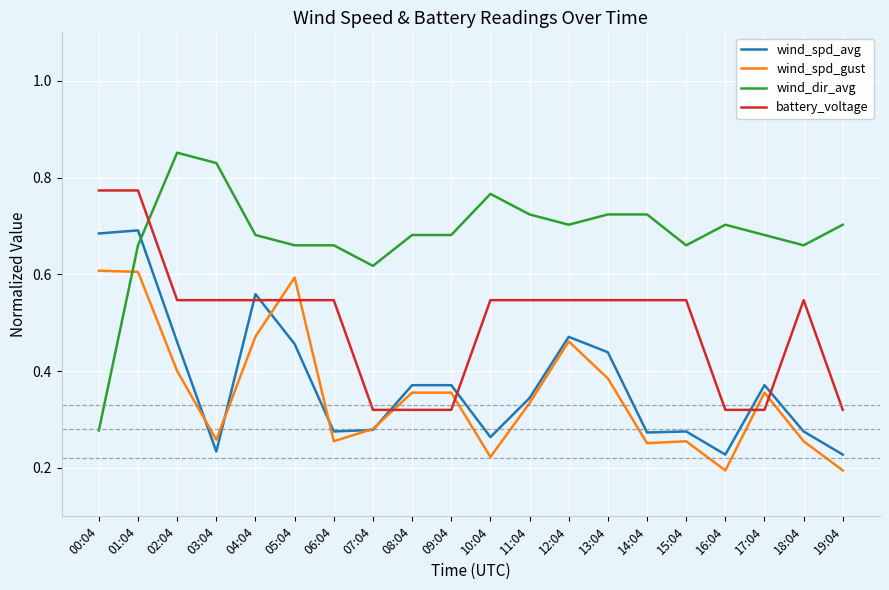

What are all the series names shown in the legend?

wind_spd_avg, wind_spd_gust, wind_dir_avg, battery_voltage